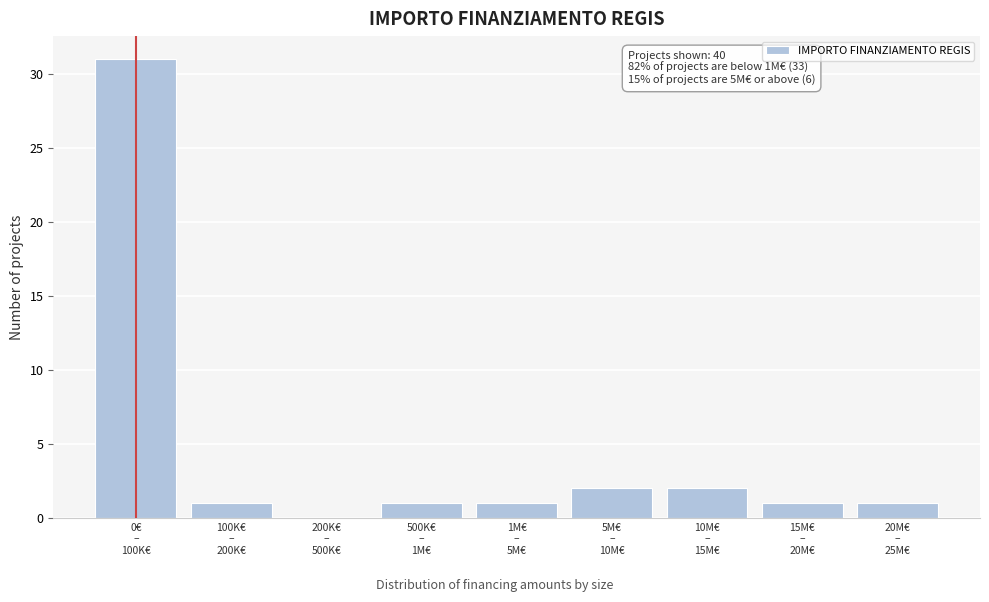

What is the sum of all values?

40